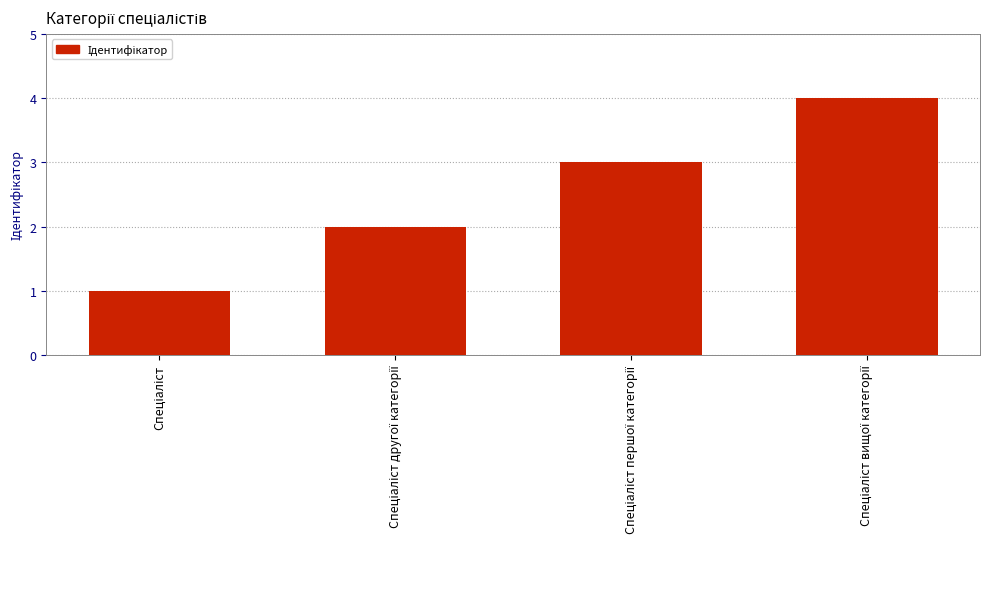

What is the maximum value shown in the chart?

4